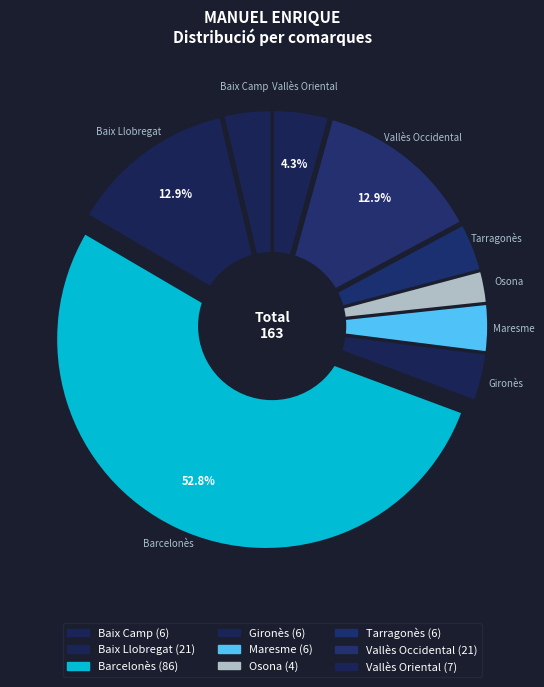

To the nearest percent, what portion does Barcelonès represent?

53%